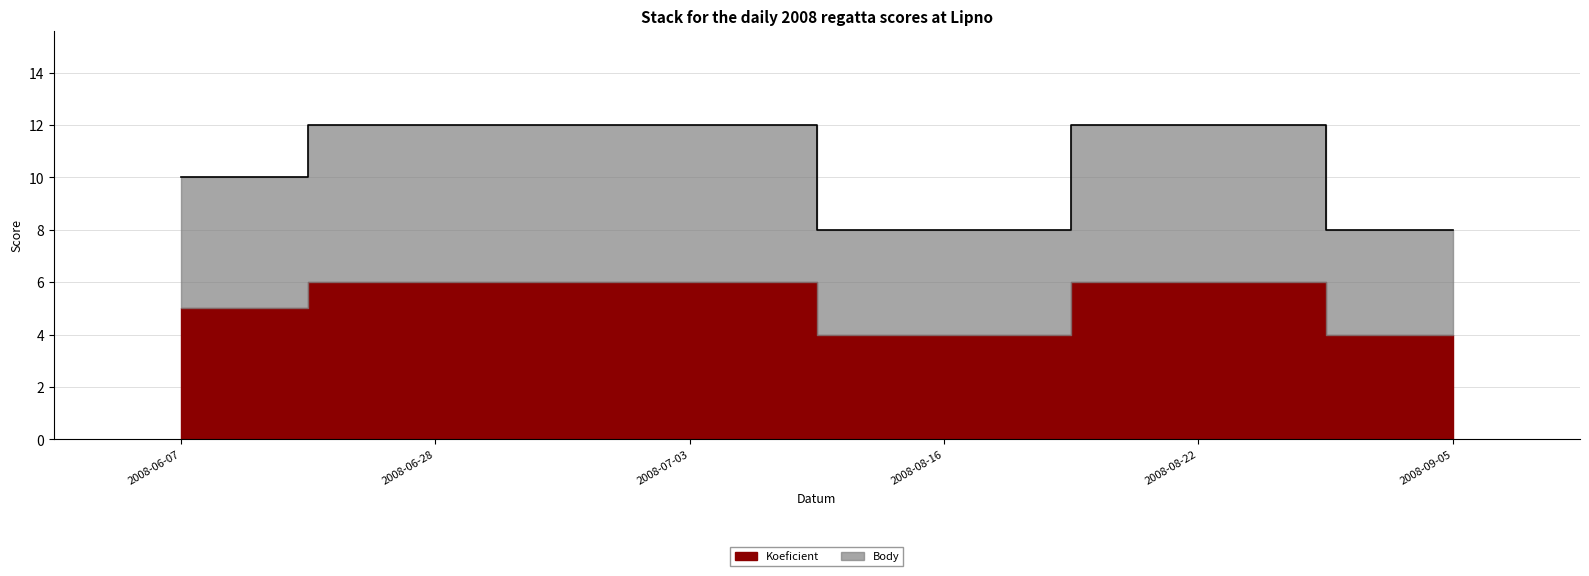

True or false: the data shows 8 at 2008-08-16.

True